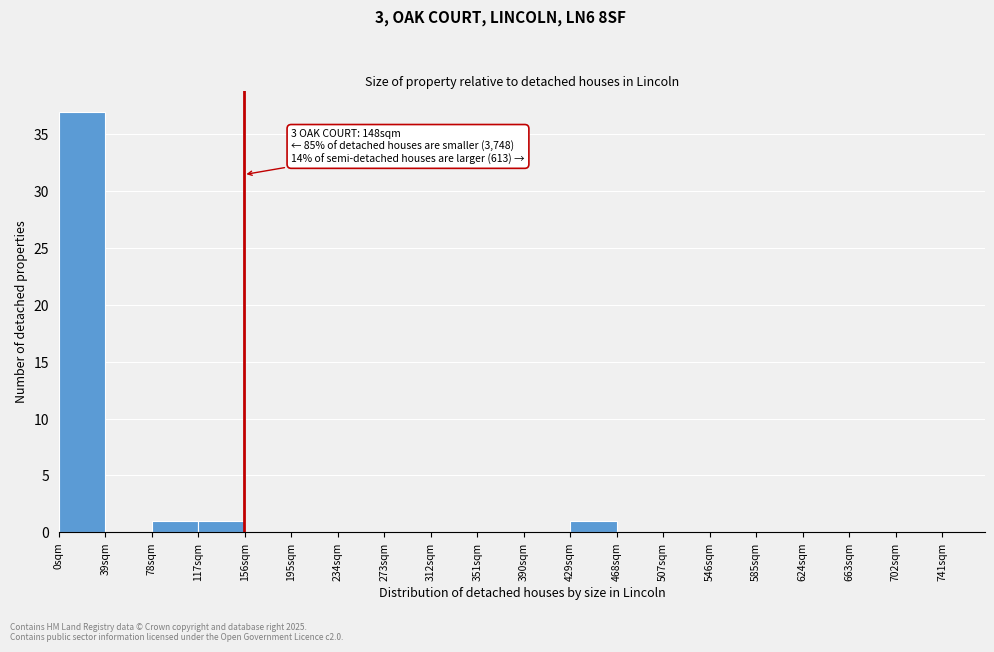

Which range on the x-axis has the tallest bar?

0 to 39